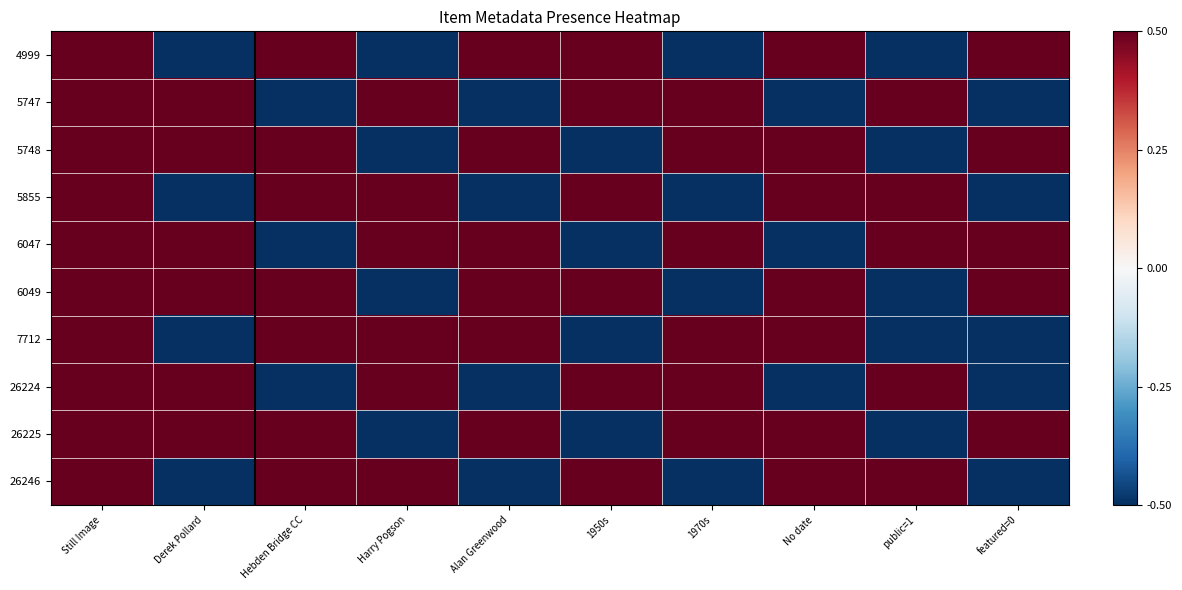

At 1950s, list the series in order from largest to smallest.

4999, 5747, 5855, 6049, 26224, 26246, 5748, 6047, 7712, 26225